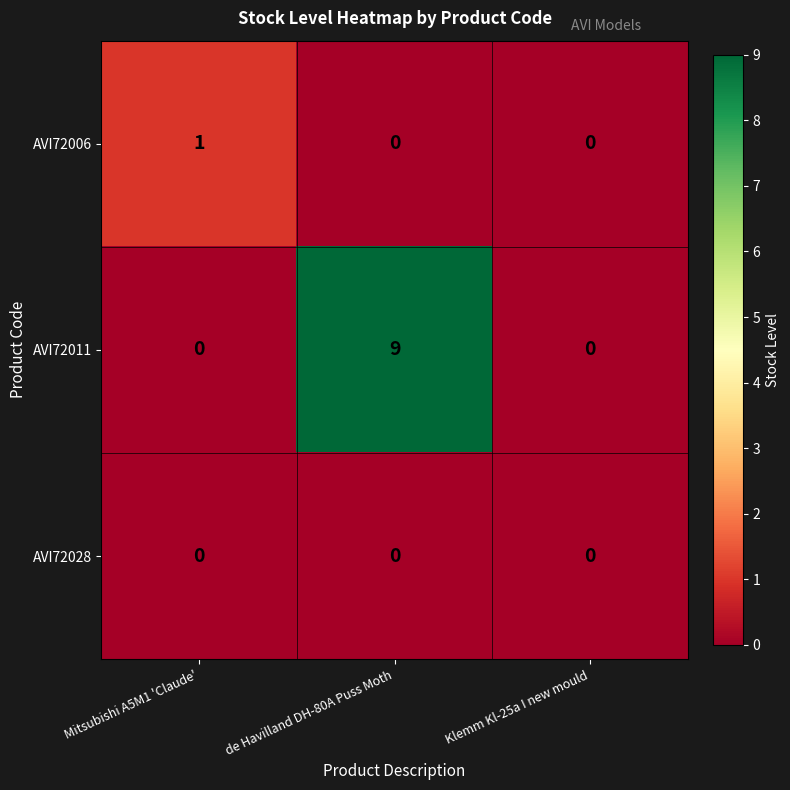

List the series in order of their peak value, highest first.

AVI72011, AVI72006, AVI72028